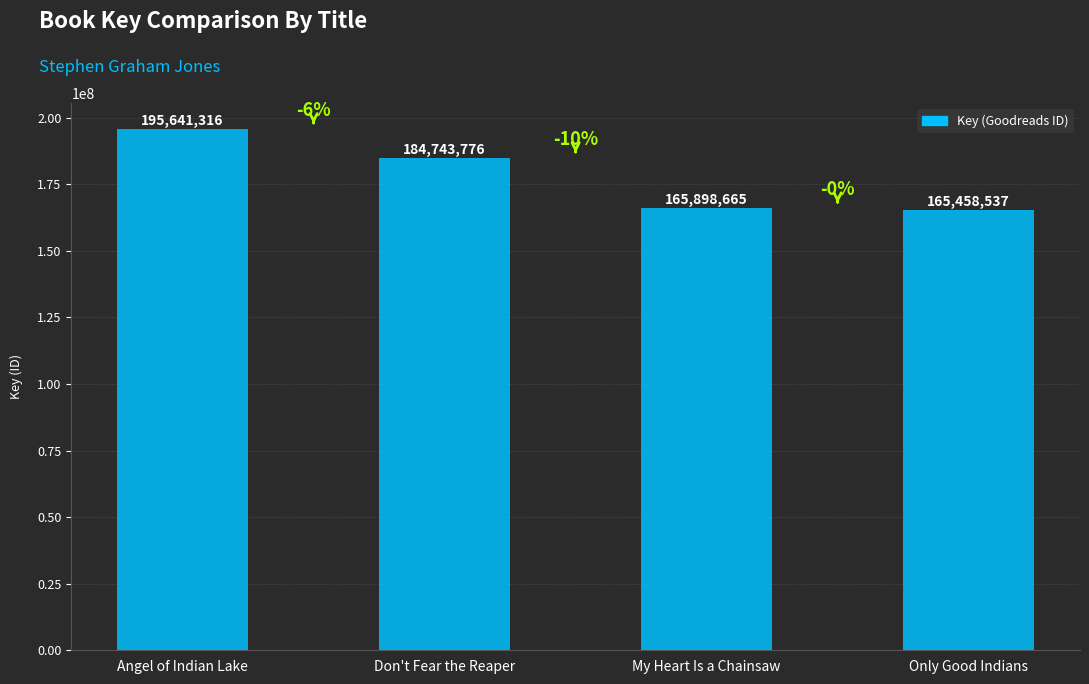

Rank the categories by value from highest to lowest.

Angel of Indian Lake, Don't Fear the Reaper, My Heart Is a Chainsaw, Only Good Indians